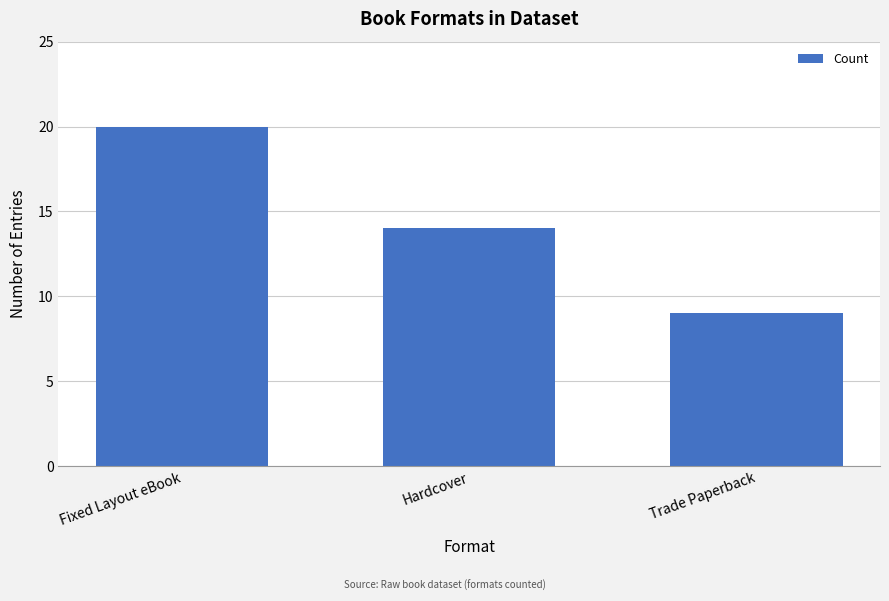

What is the ratio of the value at Fixed Layout eBook to the value at Trade Paperback?

2.2